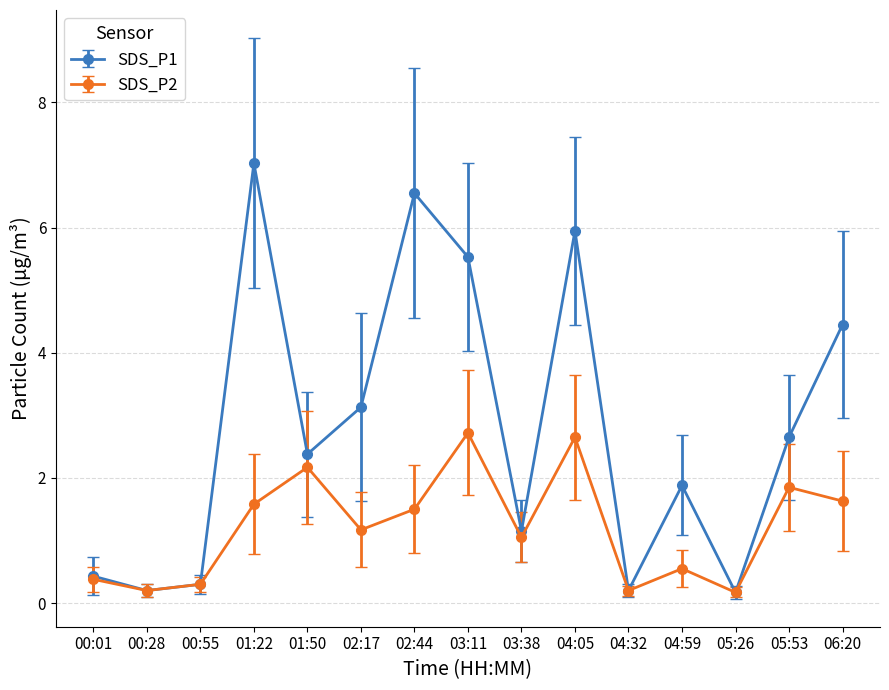

True or false: SDS_P1 has a value of 0.3 at 00:55.

True